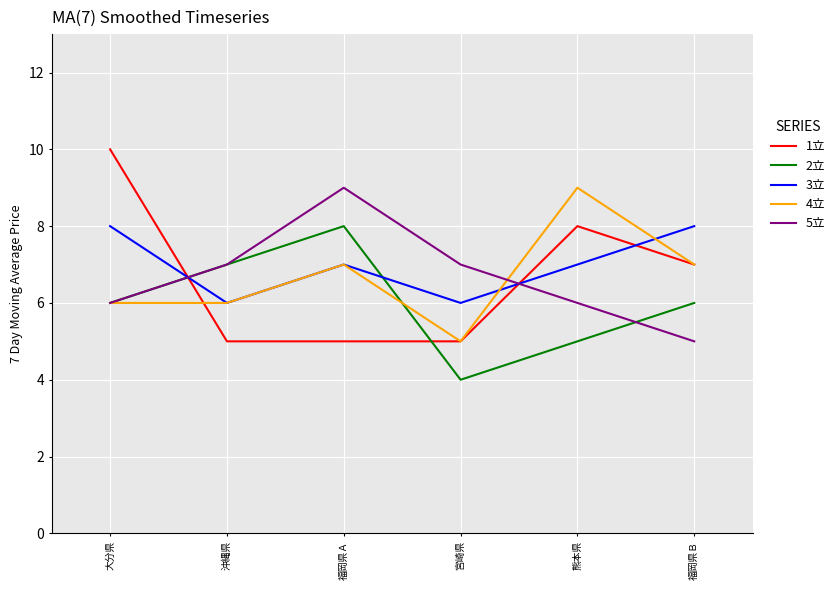

What is the sum of the 5立 values at 福岡県Ａ and 大分県?

15